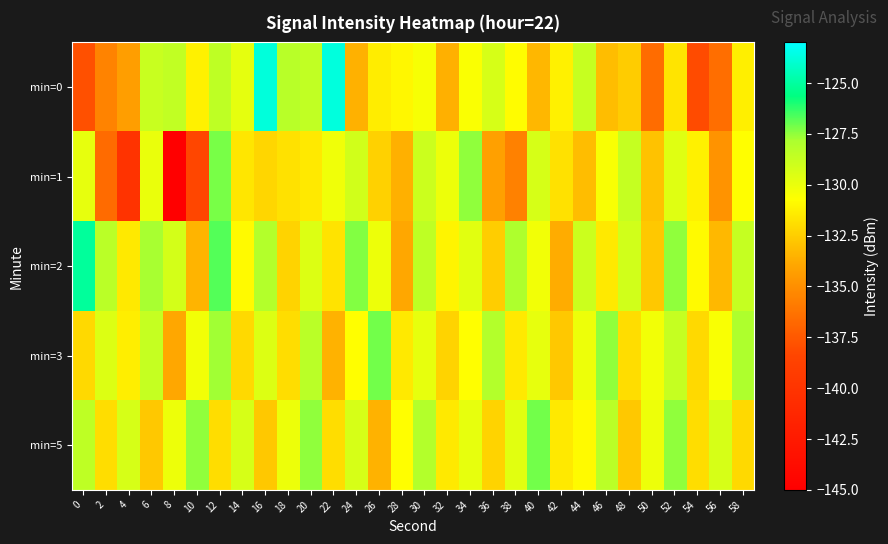

At which category is the sum across all series the highest?

12